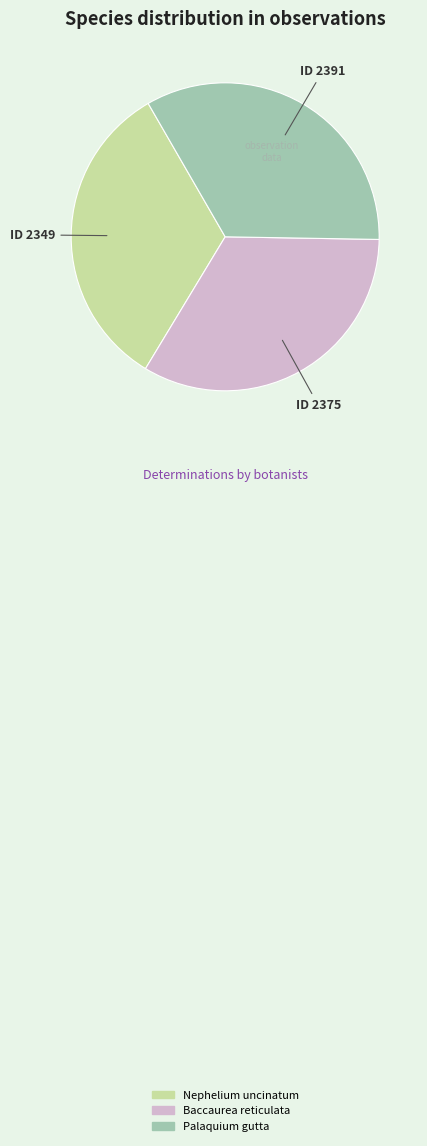

What is the ratio of the value at Nephelium uncinatum to the value at Palaquium gutta?

1.0